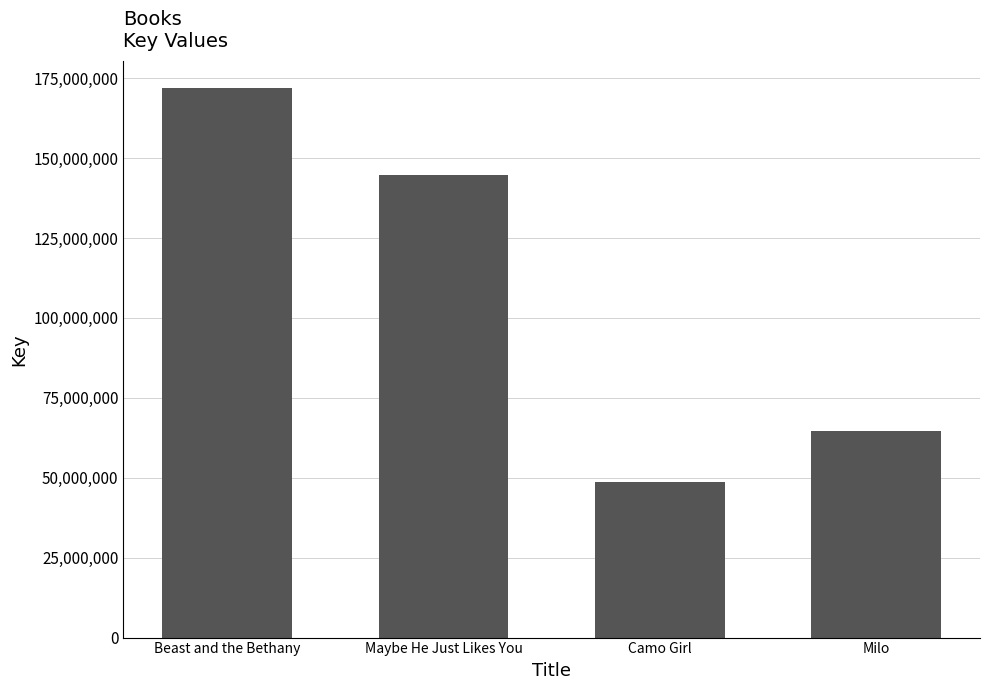

True or false: the data shows 109535226 at Milo.

False